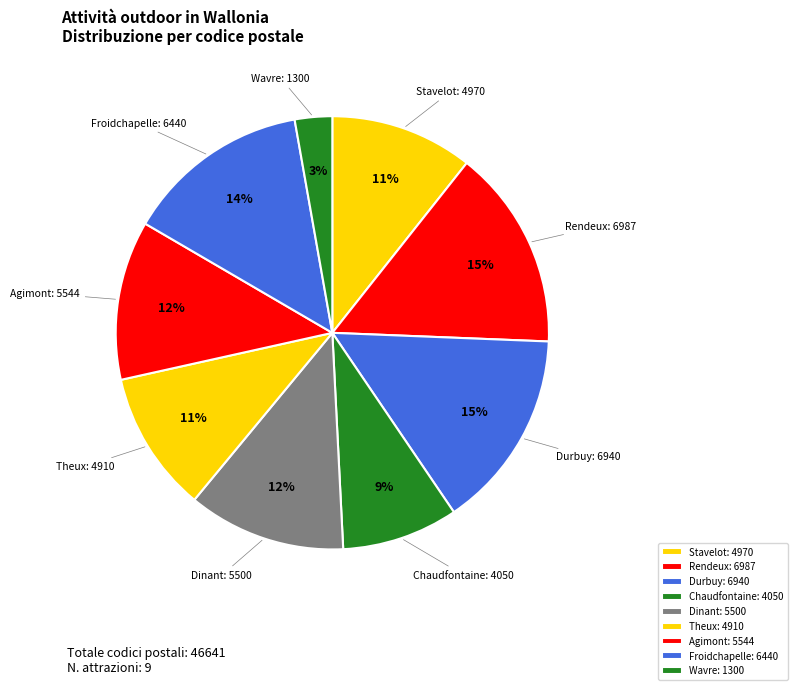

To the nearest percent, what is the average slice percentage?

11%